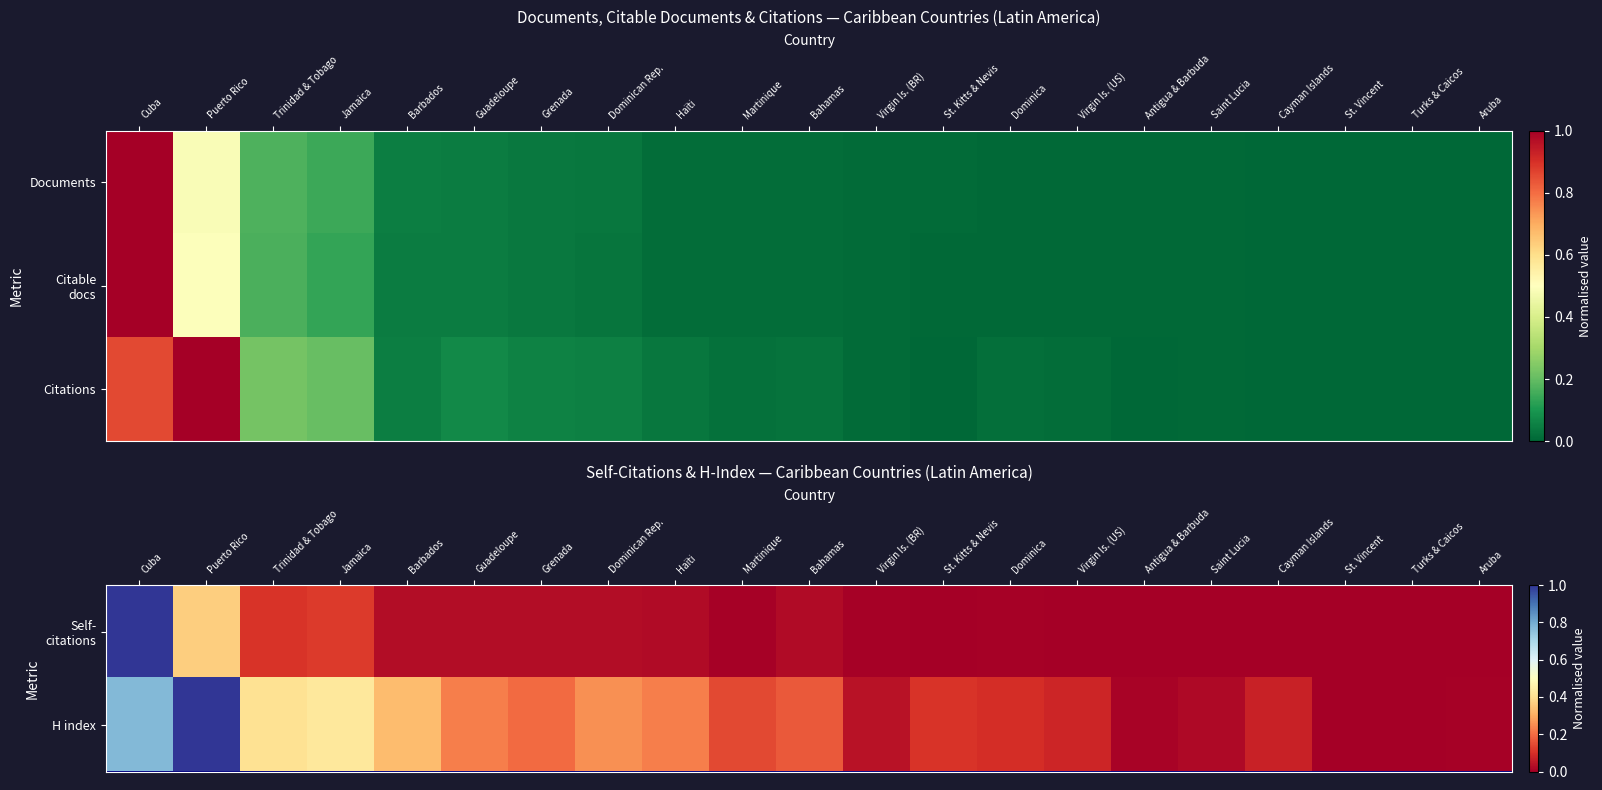

What is the highest value of the H index series?

1.0